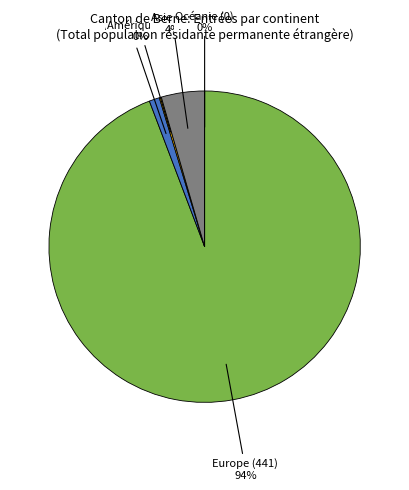

Count the number of slices in the pie.

5